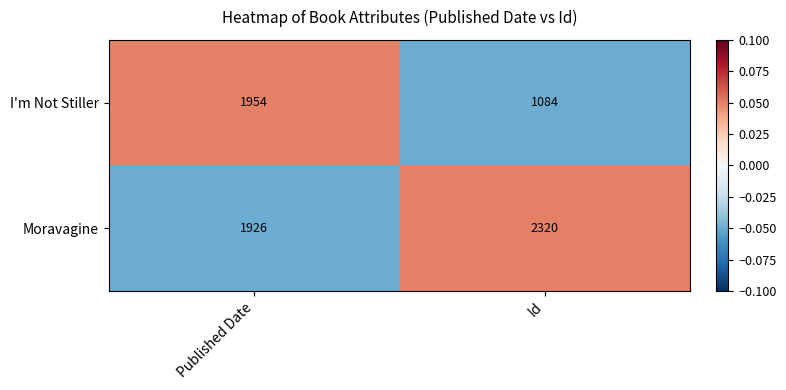

What is the spread (max minus min) of values at Published Date?

28